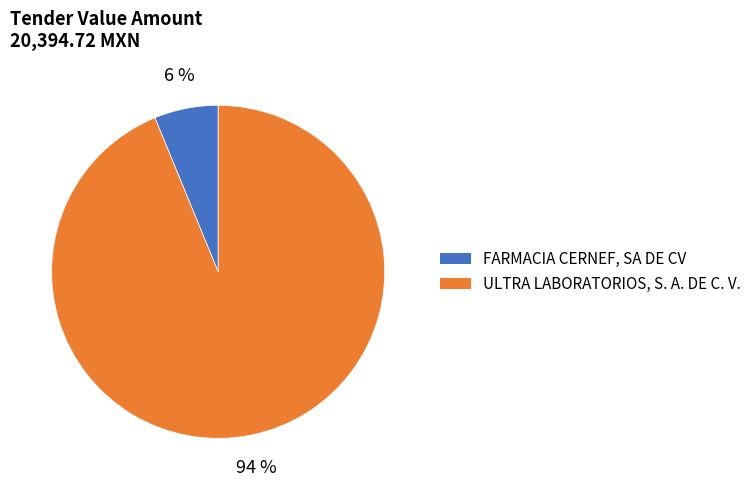

What percentage is the FARMACIA CERNEF, SA DE CV slice, to the nearest percent?

6%